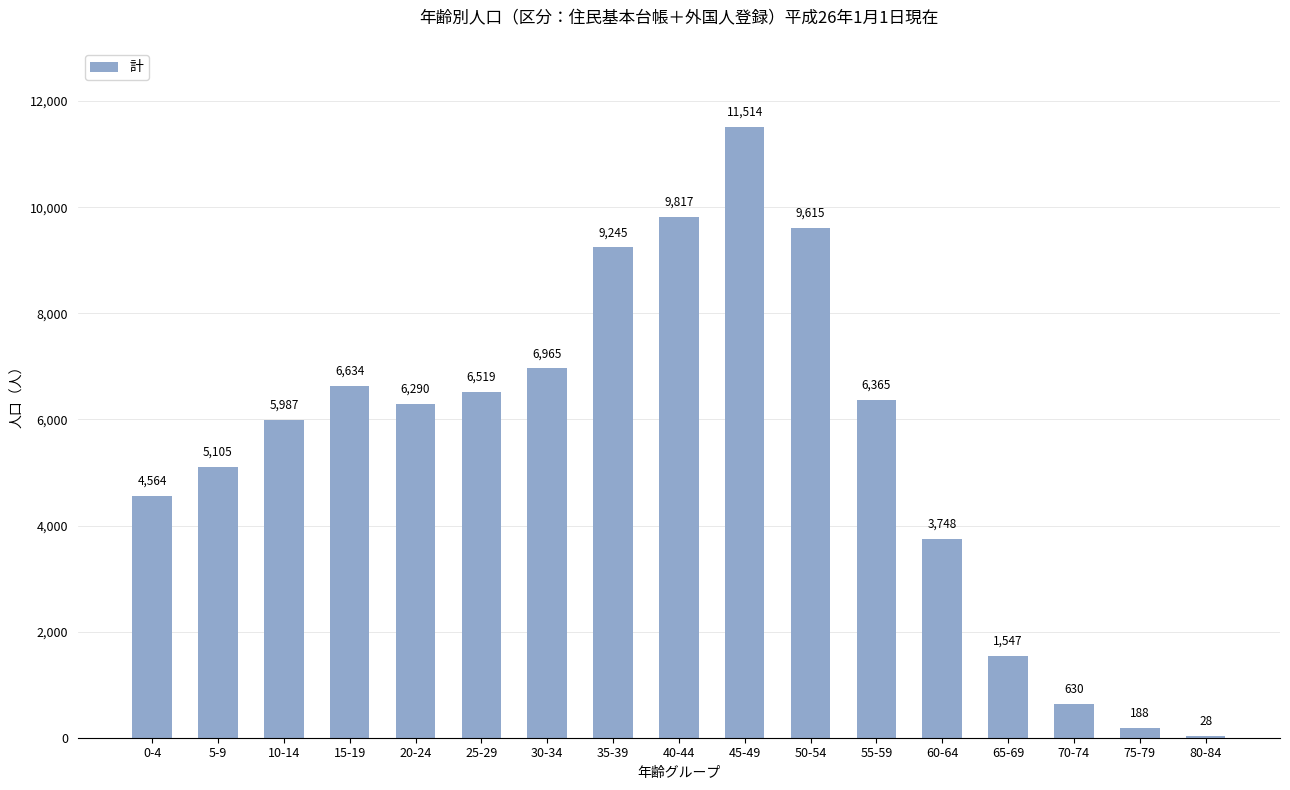

Approximately how many times larger is the value at 75-79 compared to 80-84?

6.7